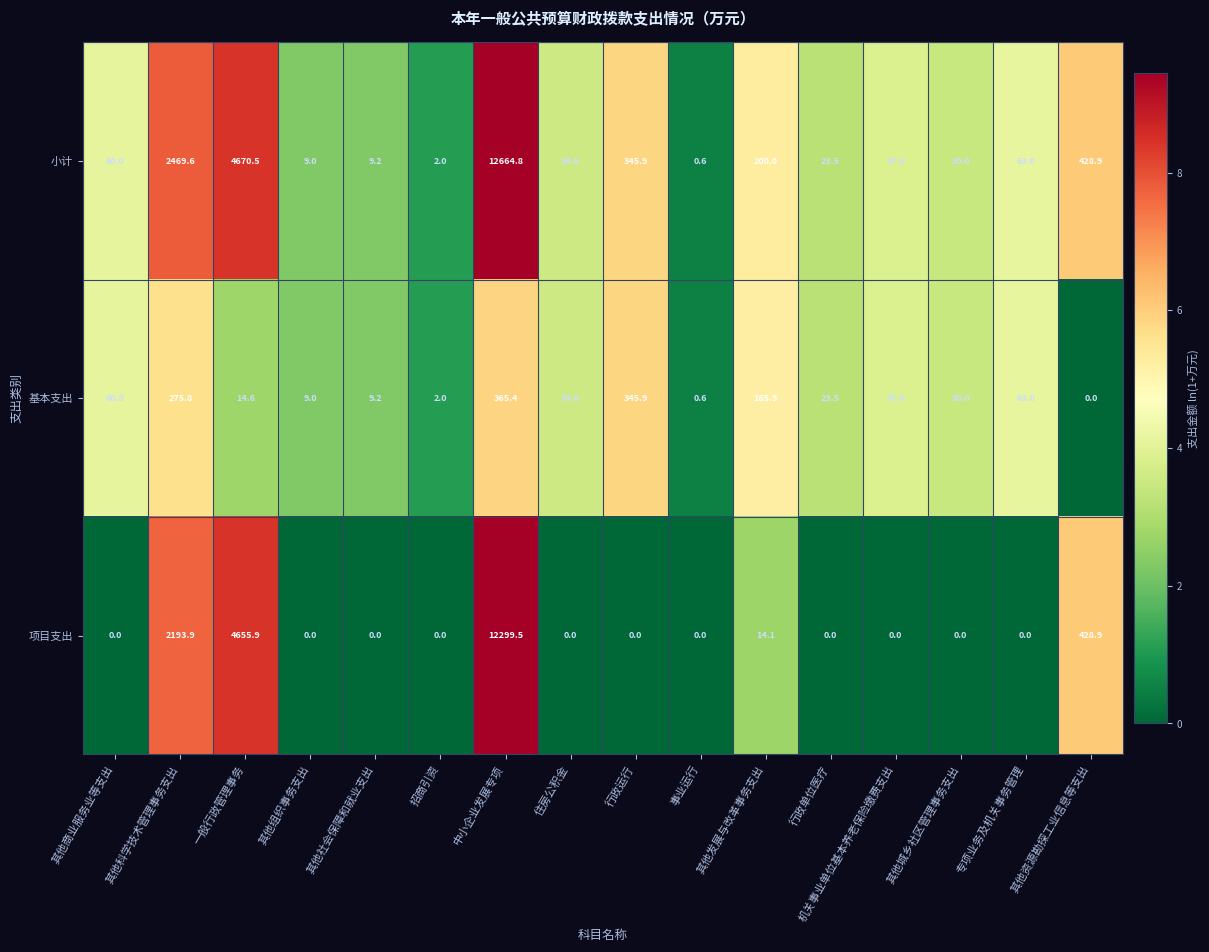

What is the difference between the second highest and second lowest values in the 项目支出 series?

4655.9